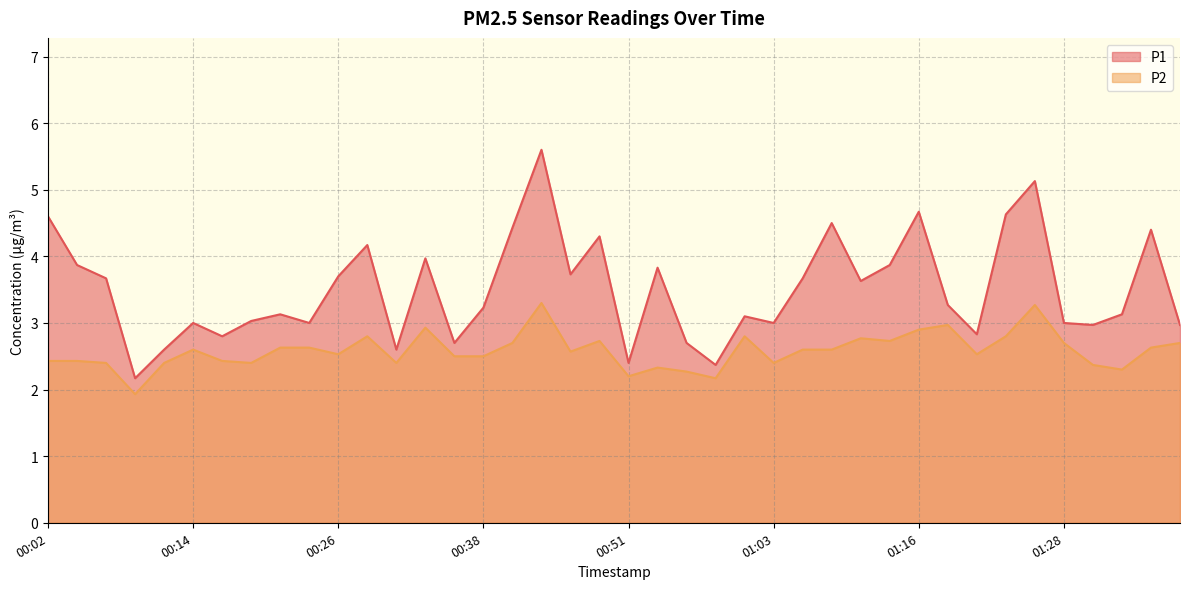

At 00:24, list the series in order from smallest to largest.

P2, P1